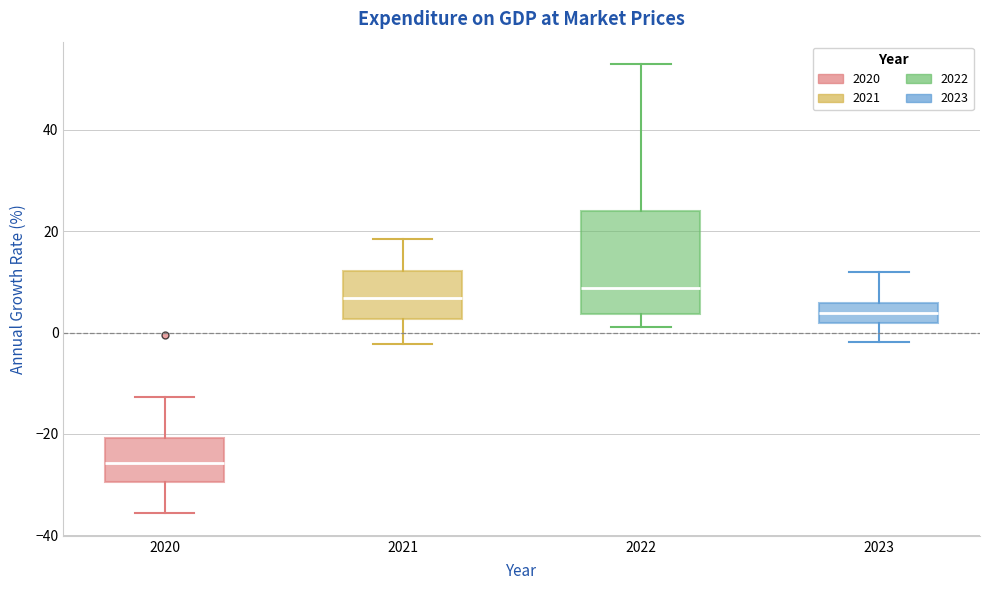

Reading left to right, transcribe this box plot: for each box, give where its median line is, the range the box spans, and where its two whiskers end, as read against the y-axis. The values are not printed on the chart, so give them approximately, as read against the axis.

2020: median -26, box -30 to -20, whiskers -36 to -12
2021: median 6, box 2 to 12, whiskers -2 to 18
2022: median 8, box 4 to 24, whiskers 2 to 54
2023: median 4, box 2 to 6, whiskers -2 to 12